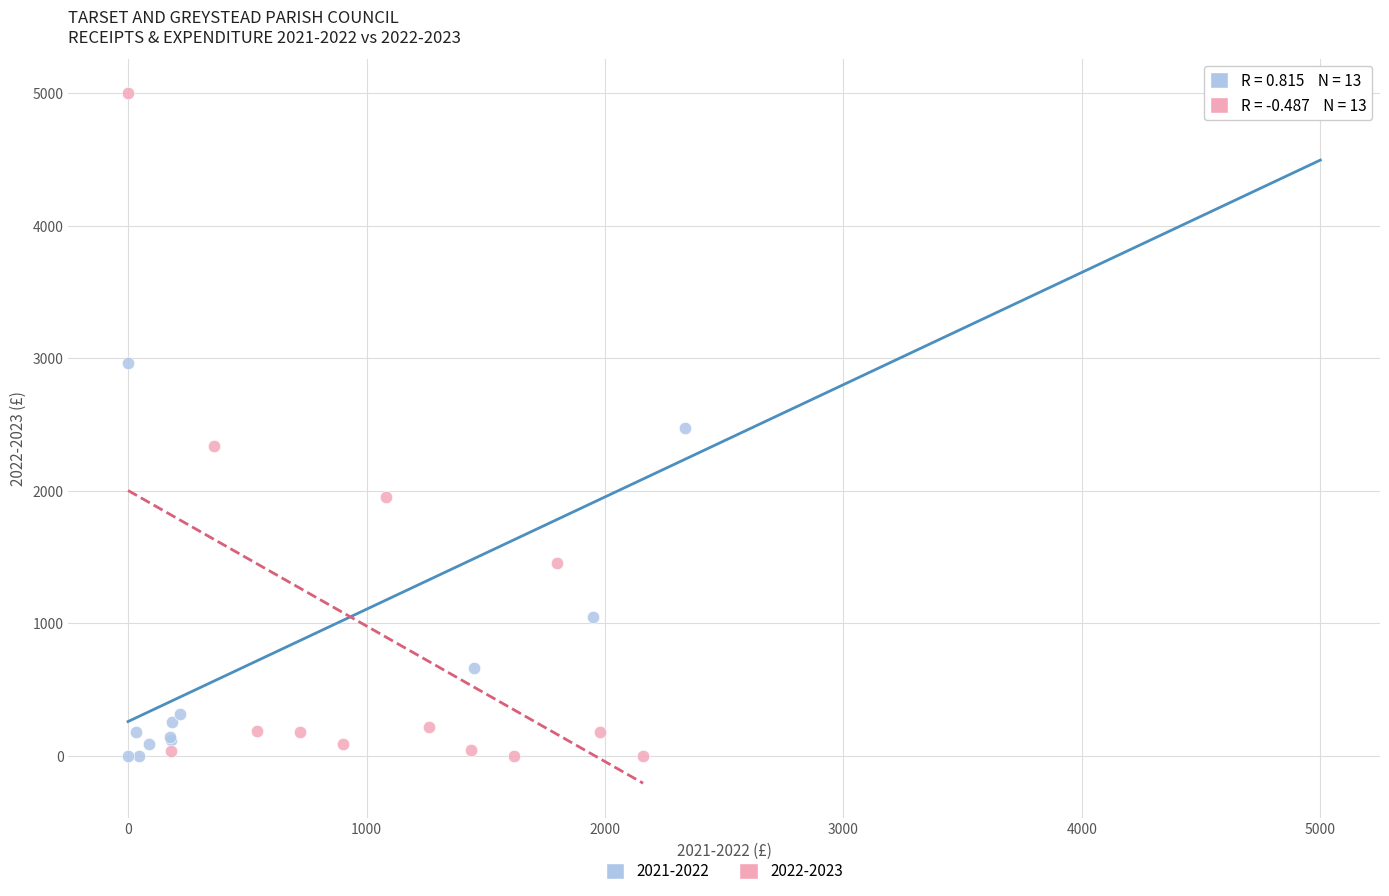

What are all the series names shown in the legend?

2021-2022, 2022-2023